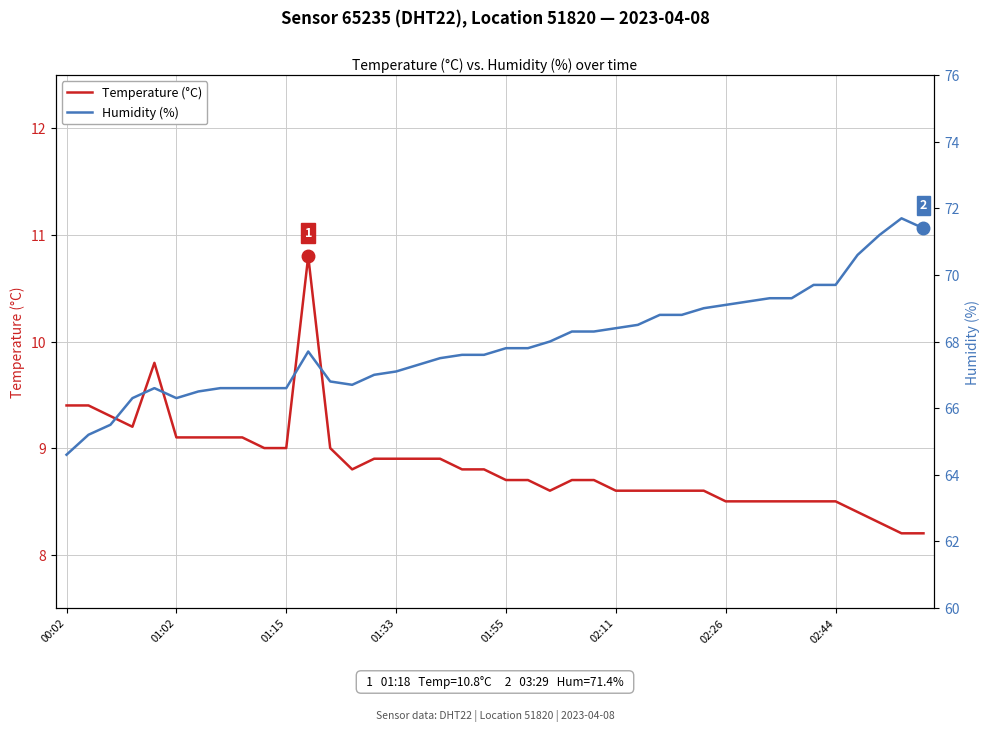

True or false: Temperature (°C) and Humidity (%) cross at least once.

False